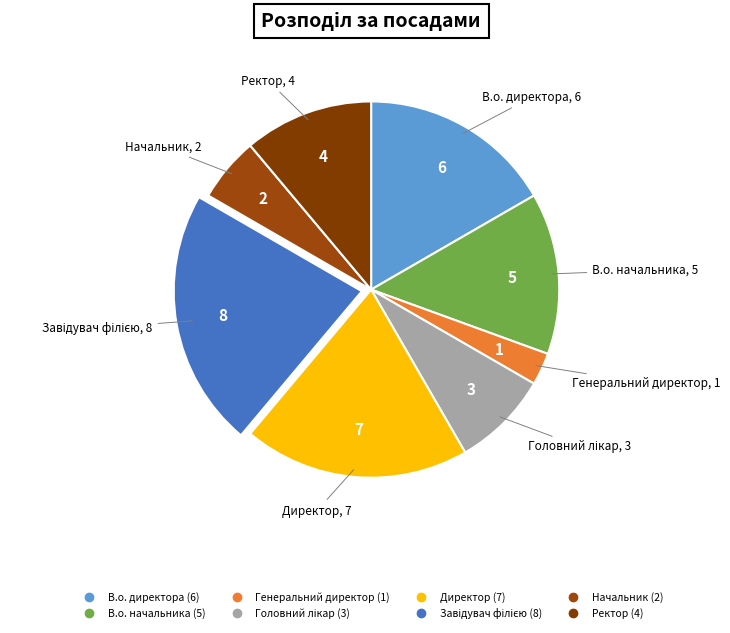

Which has a higher value, Директор or Генеральний директор?

Директор